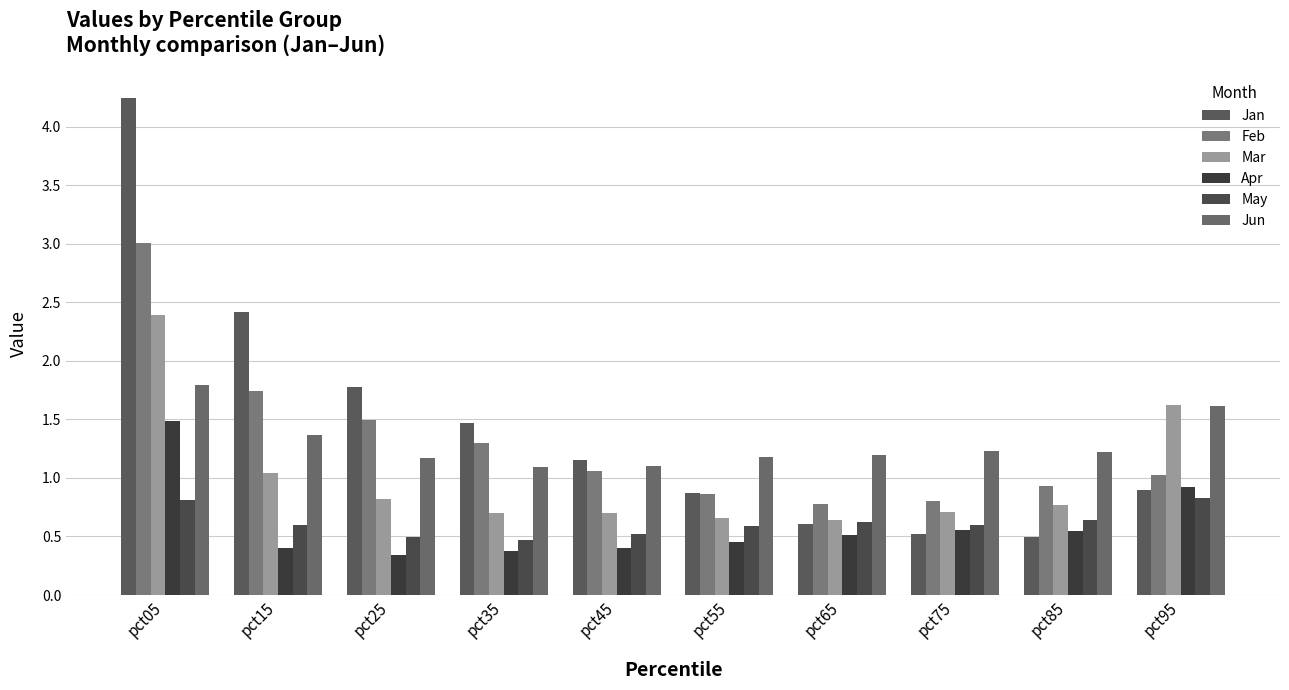

Where does the Jan series first go above 1?

pct05